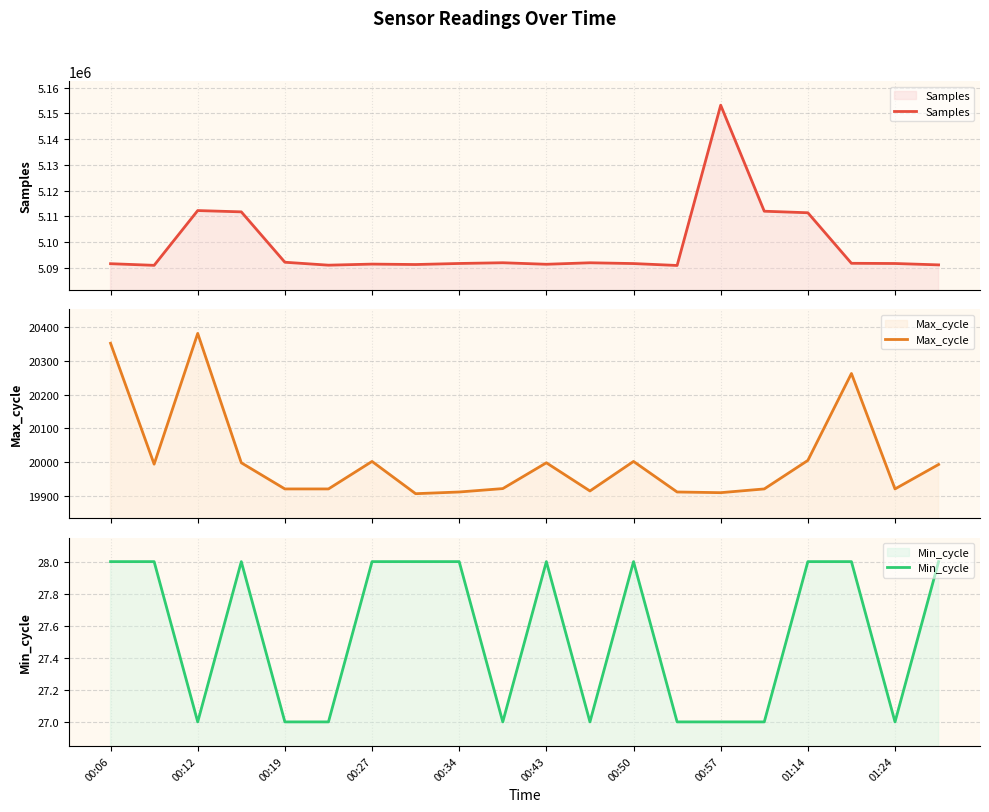

What is the lowest value of the Max_cycle series?

19908